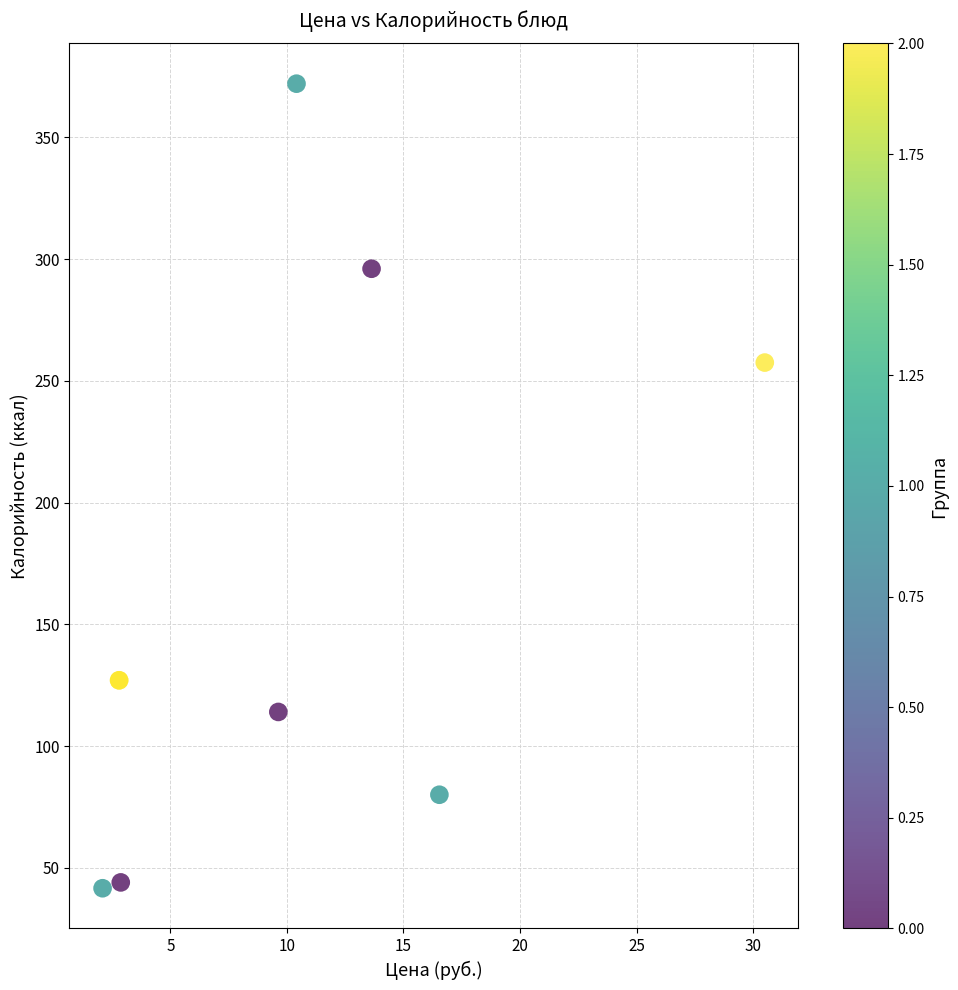

What Y value in the scatter plot is closest to 206?

257.5